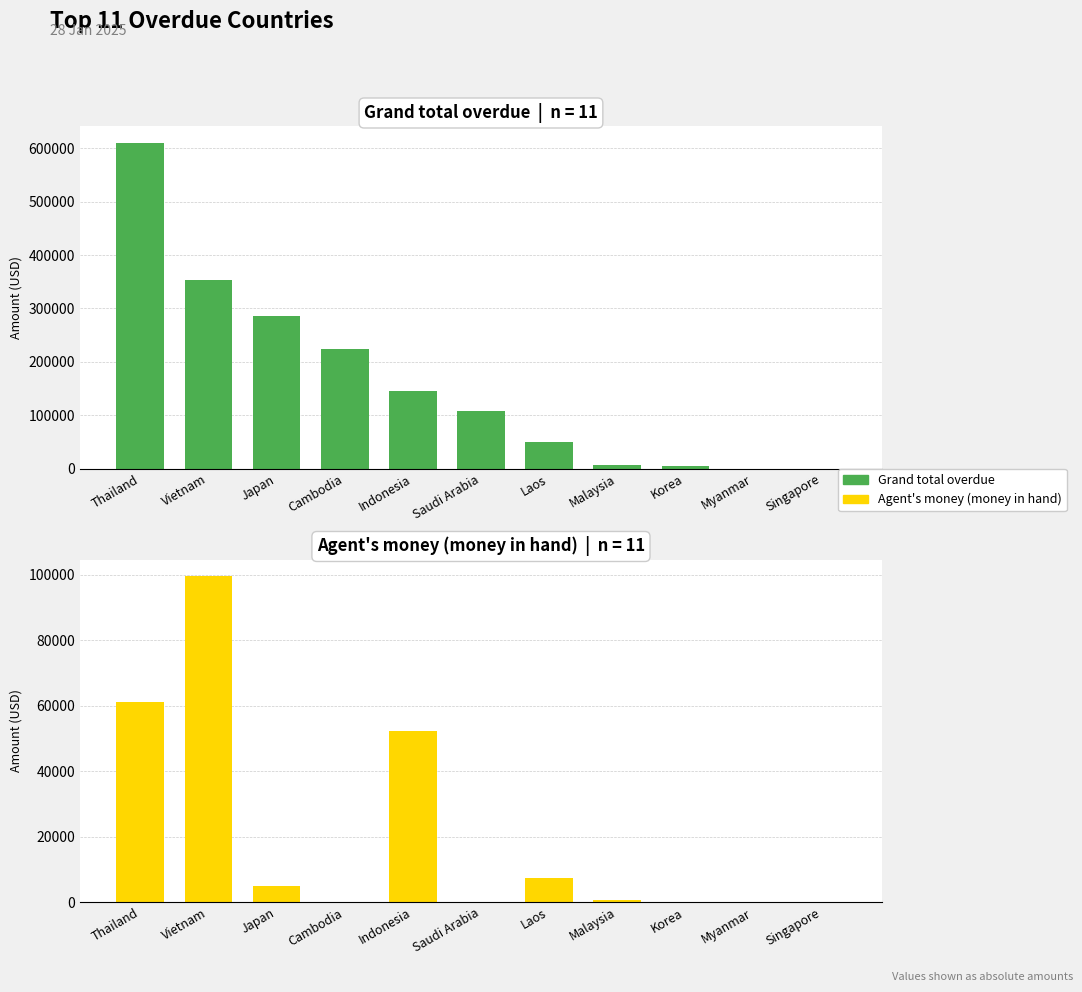

Is it true that Grand total overdue equals 413627.7 at Myanmar?

False